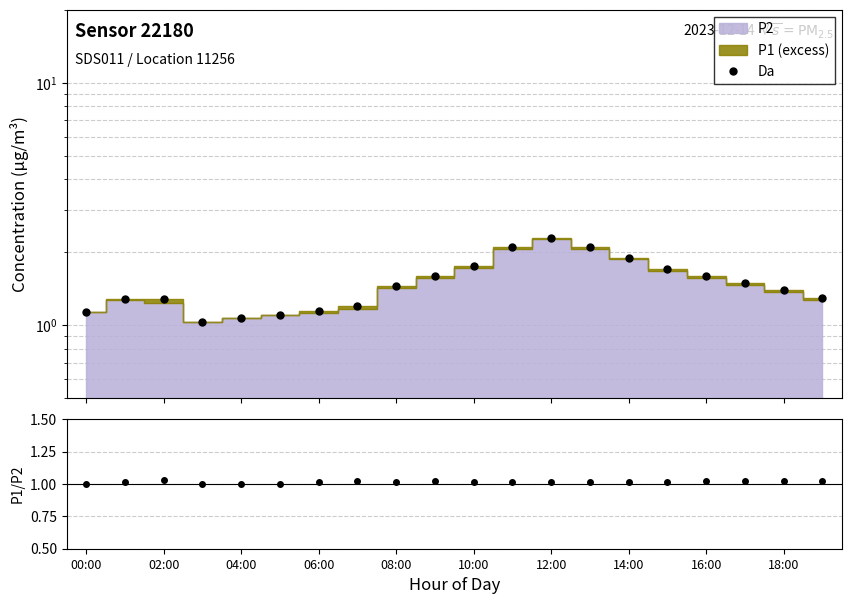

Is the value of Da at 14:00 greater than the value of P1/P2 at 12?

Yes